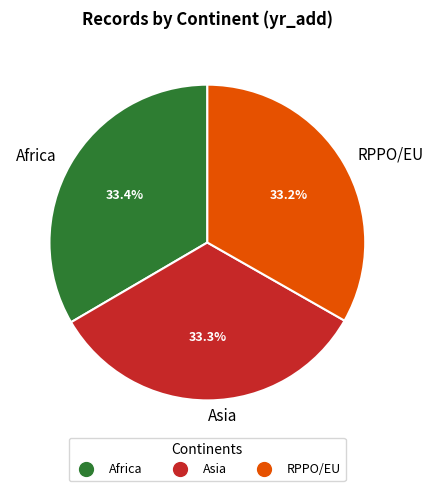

Is RPPO/EU the majority of the pie?

No